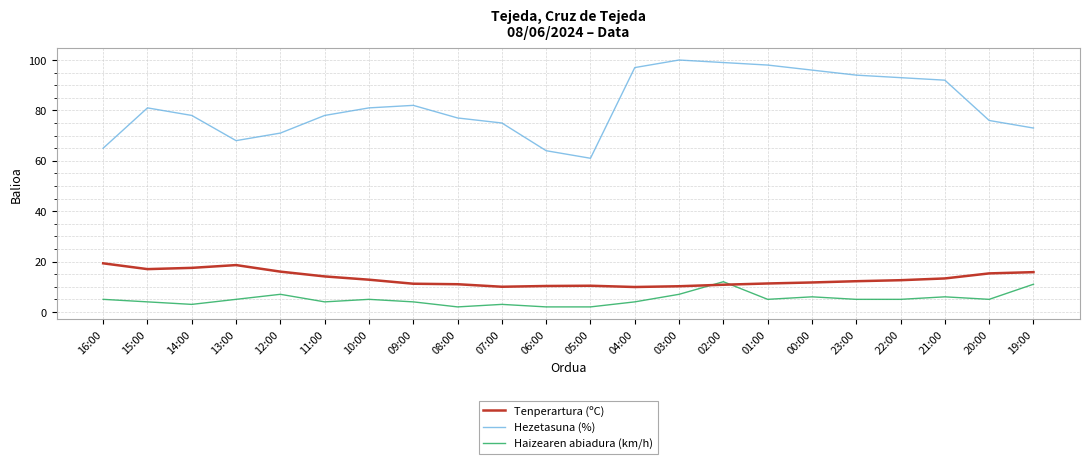

Between 11:00 and 06:00, which series saw the biggest shift?

Hezetasuna (%)